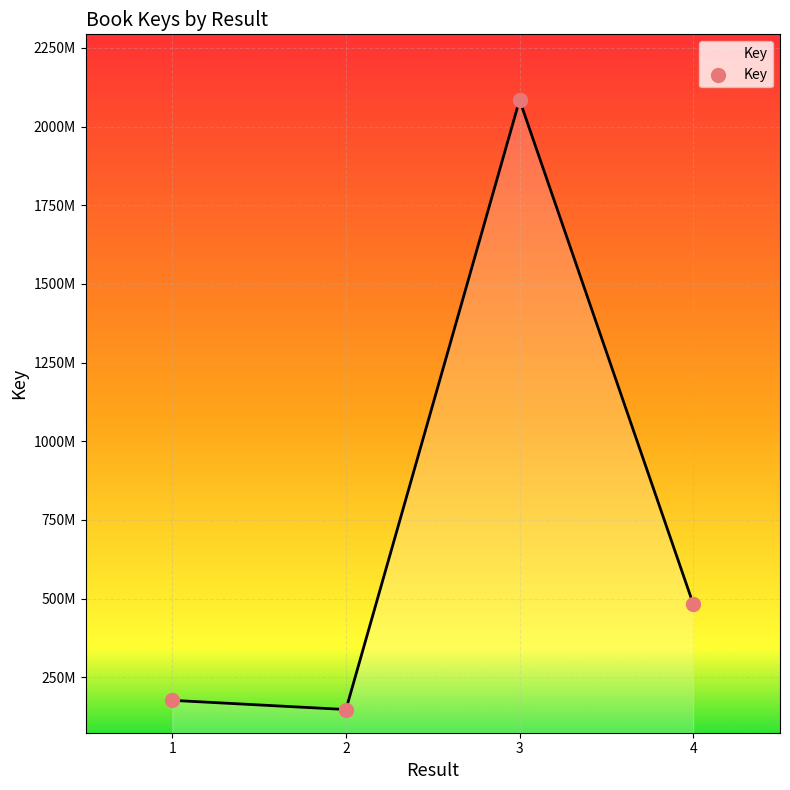

Approximately how many times larger is the value at 2 compared to 1?

0.8